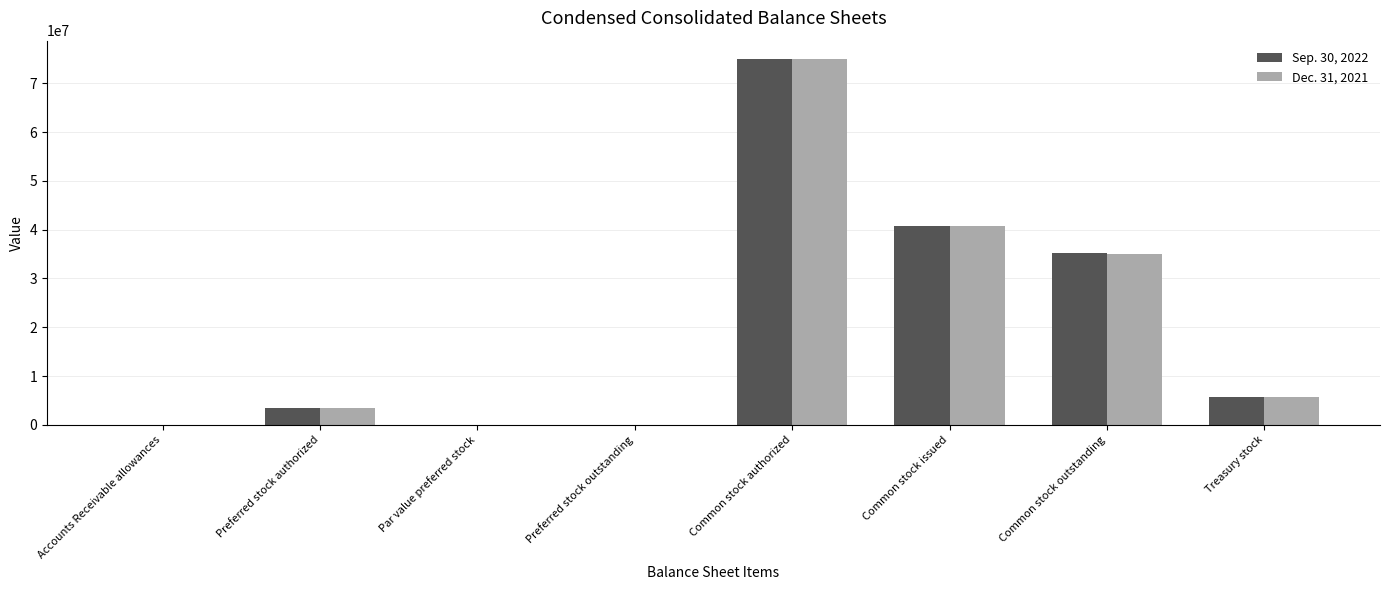

How many data points does each series have?

8